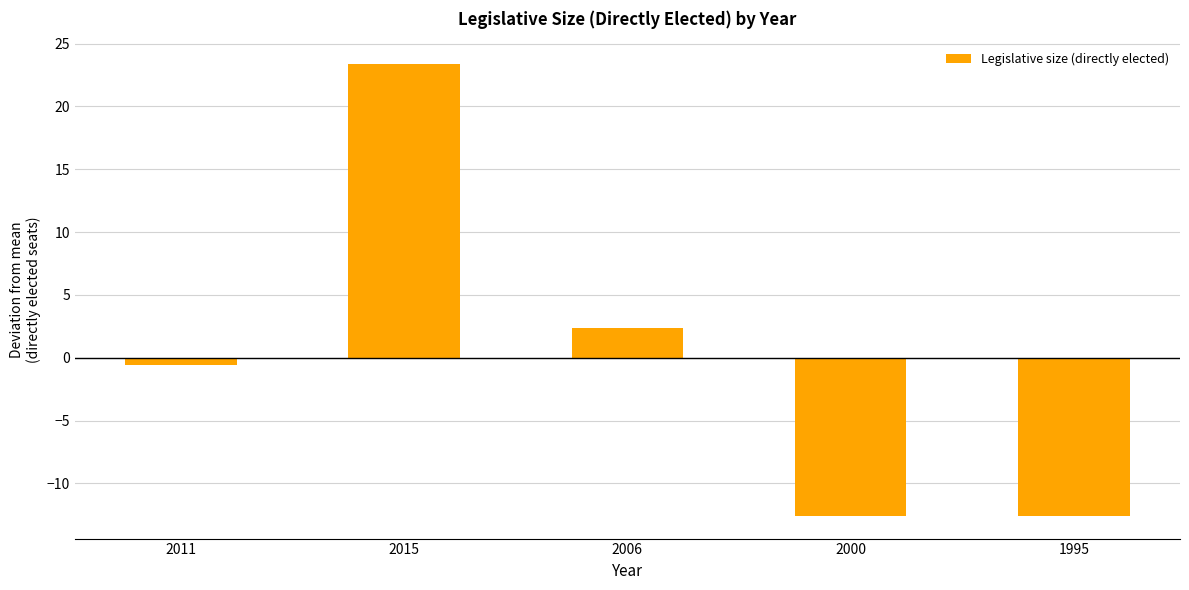

What is the value of the 1st bar from the left?

-0.6